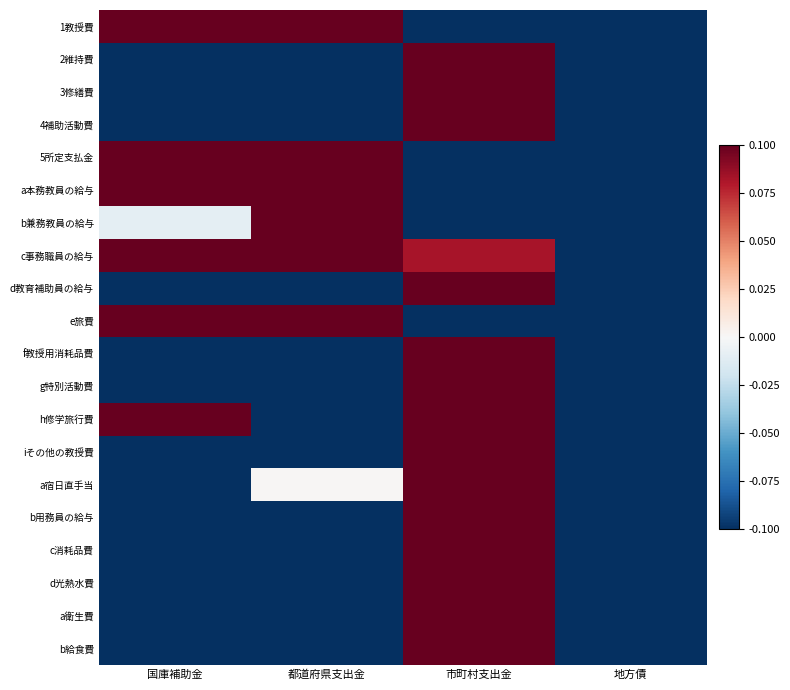

How many series are shown in this chart?

20